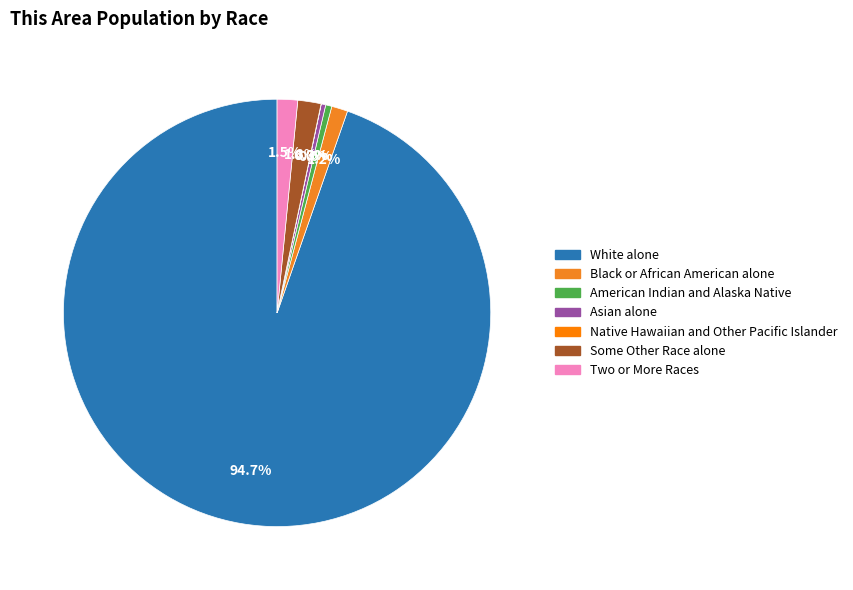

To the nearest percent, what percentage of the pie is White alone?

95%